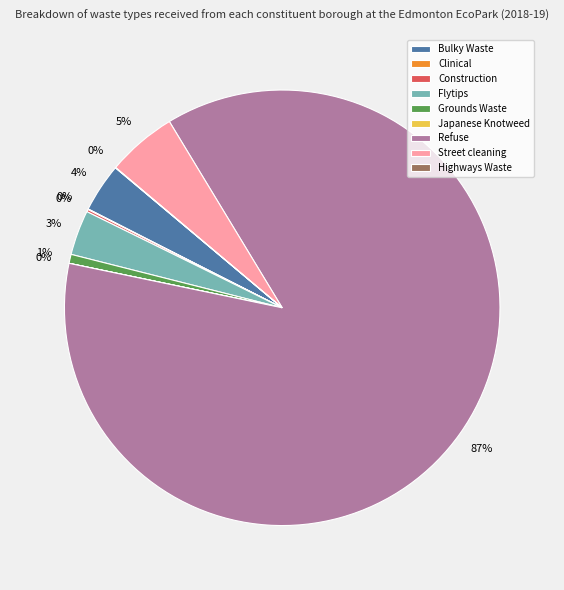

What is the largest slice in the pie chart?

Refuse